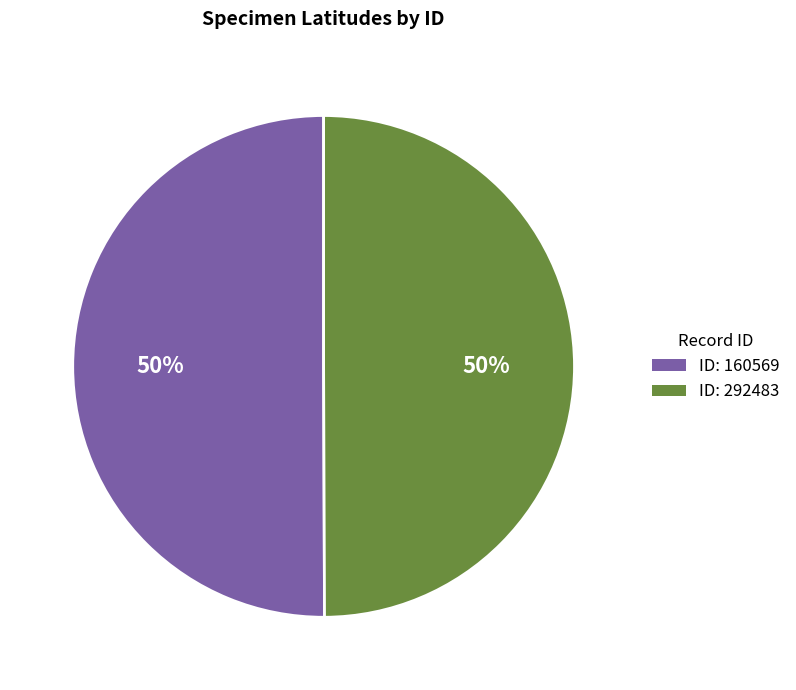

Do ID: 160569 and ID: 292483 together represent more than half of the pie?

Yes